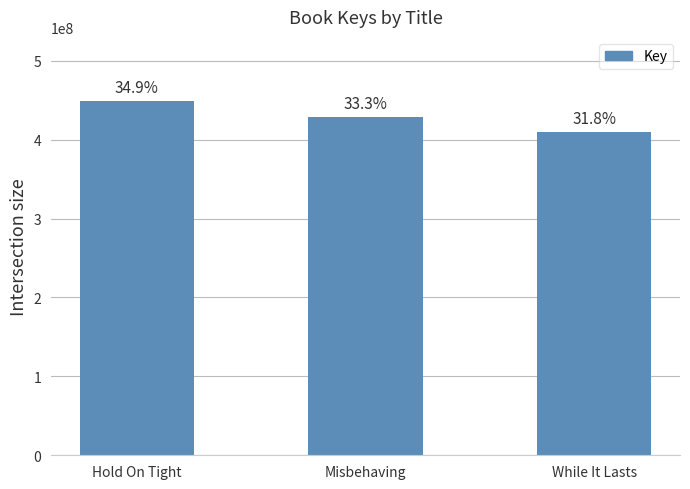

How many values are between 409963421 and 449437979?

3